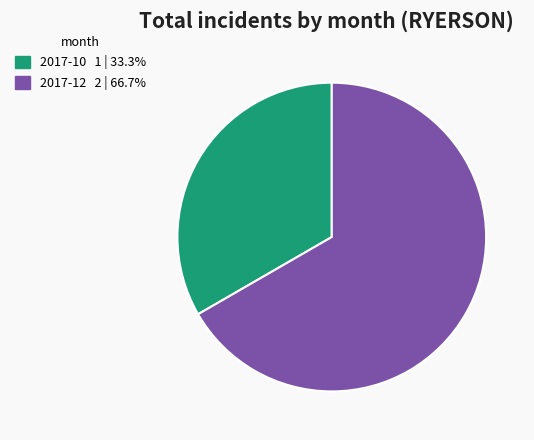

Is it true that 2017-10 is 33% of the pie?

True